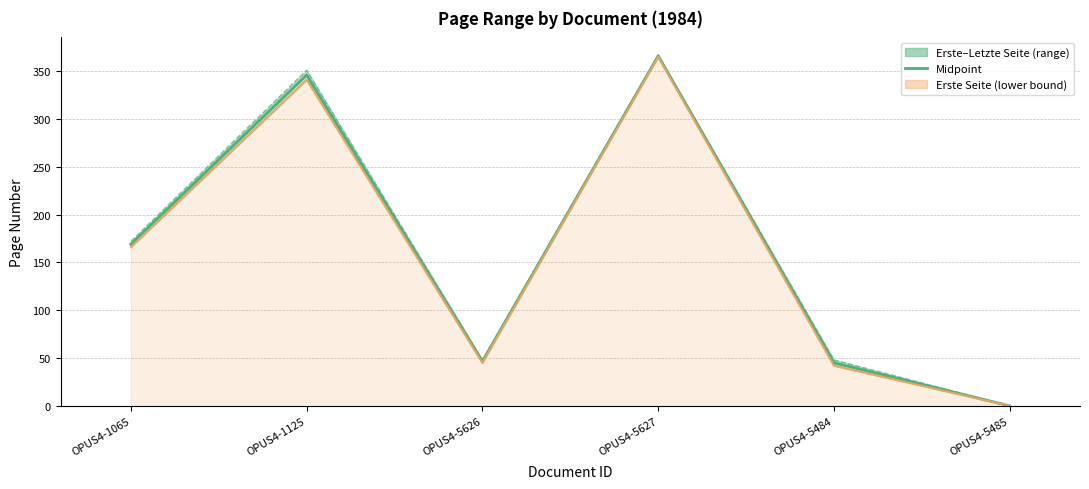

List the labels in order of value, largest first.

OPUS4-5627, OPUS4-1125, OPUS4-1065, OPUS4-5626, OPUS4-5484, OPUS4-5485